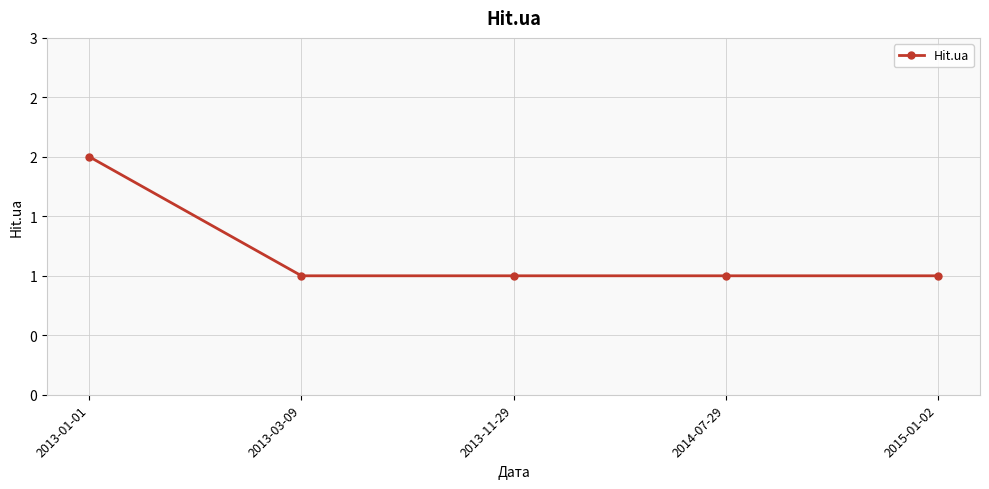

Reading left to right, what are all the values shown in this chart?

2013-01-01=2	2013-03-09=1	2013-11-29=1	2014-07-29=1	2015-01-02=1